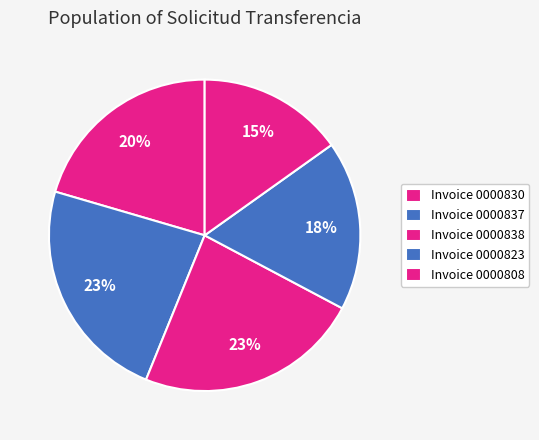

Count the number of slices in the pie.

5